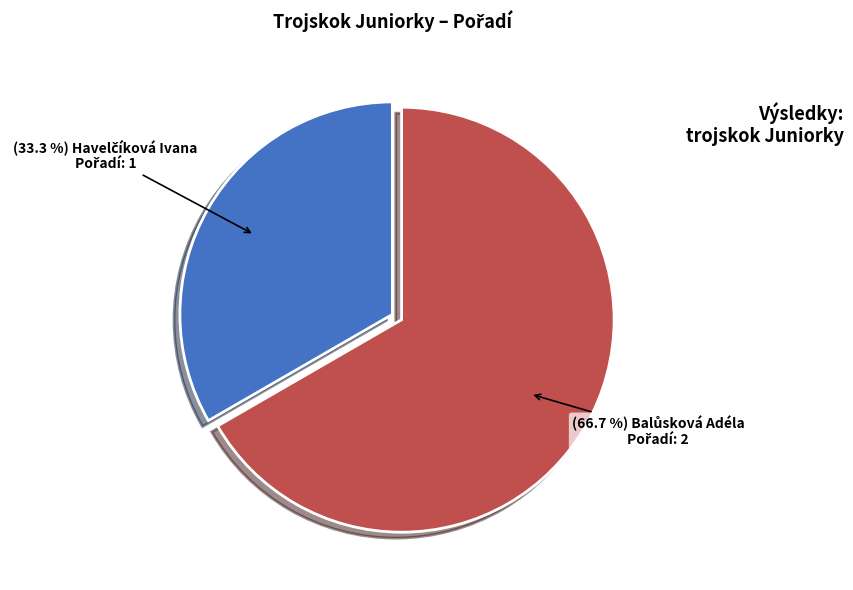

Is there a majority slice in this chart?

Yes